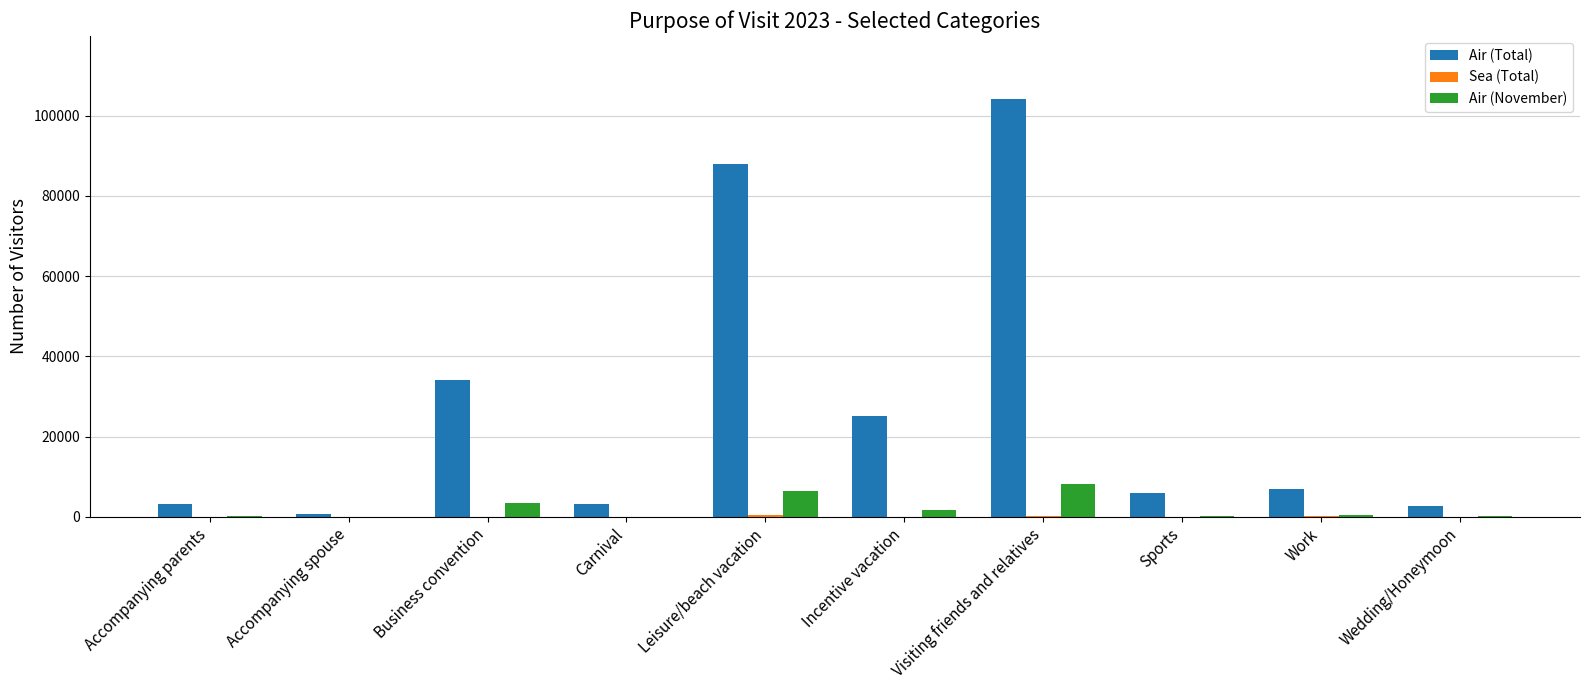

Which series changed the most between Carnival and Visiting friends and relatives?

Air (Total)